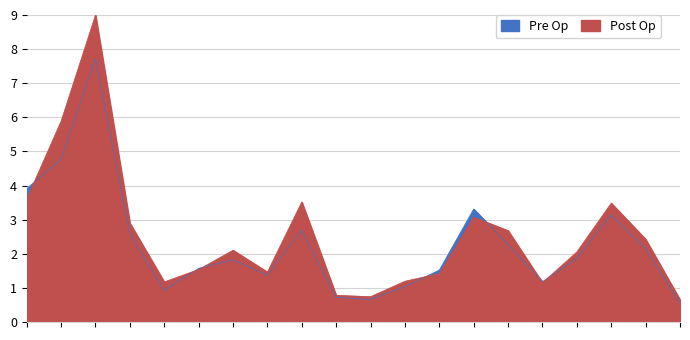

The value of 女 at 清水町 is 6.2. True or false?

False